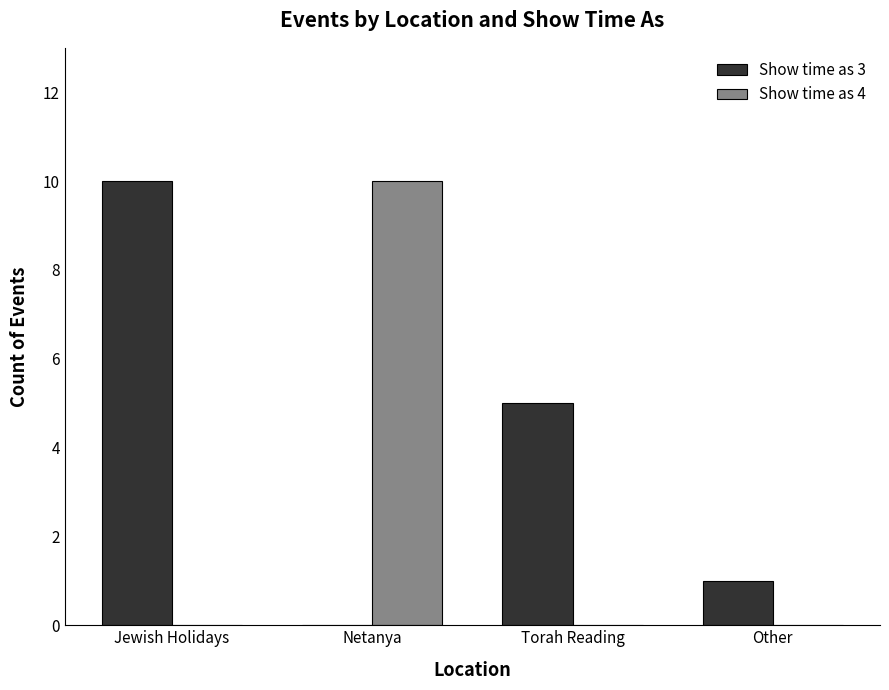

Between Torah Reading and Other, which series saw the biggest shift?

Show time as 3